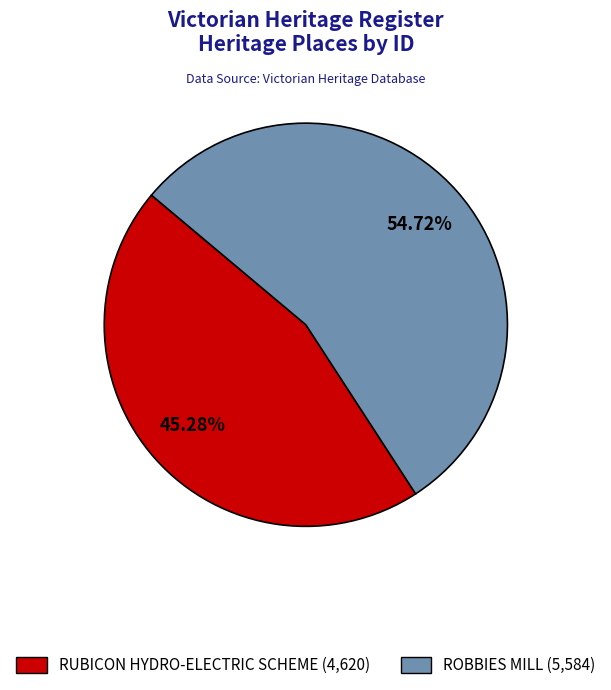

Between ROBBIES MILL and RUBICON HYDRO-ELECTRIC SCHEME, which is larger?

ROBBIES MILL